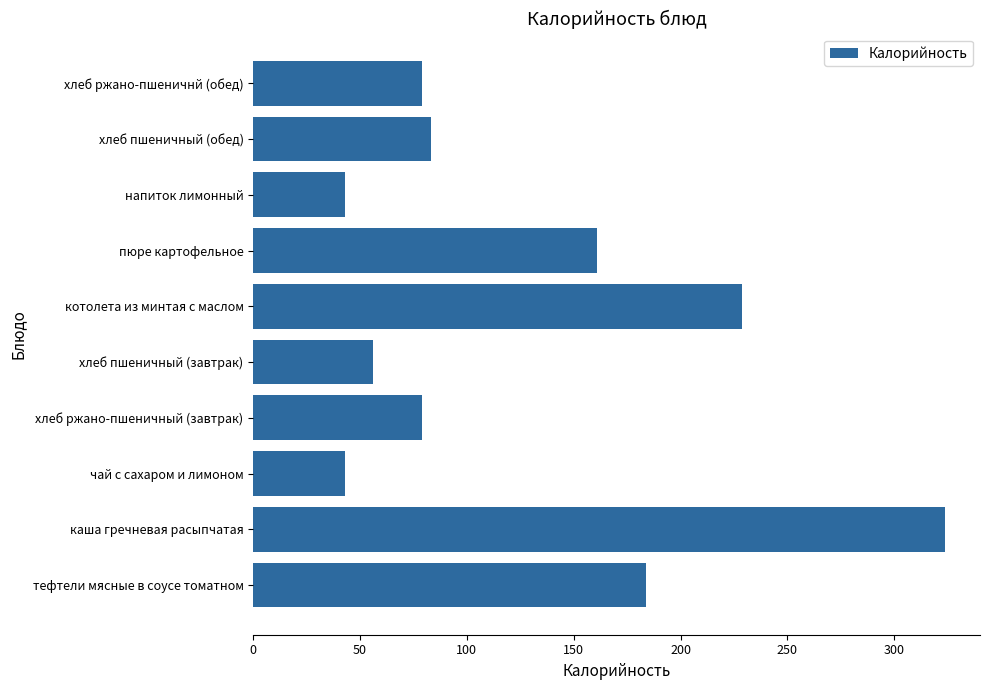

True or false: the data shows 246 at тефтели мясные в соусе томатном.

False